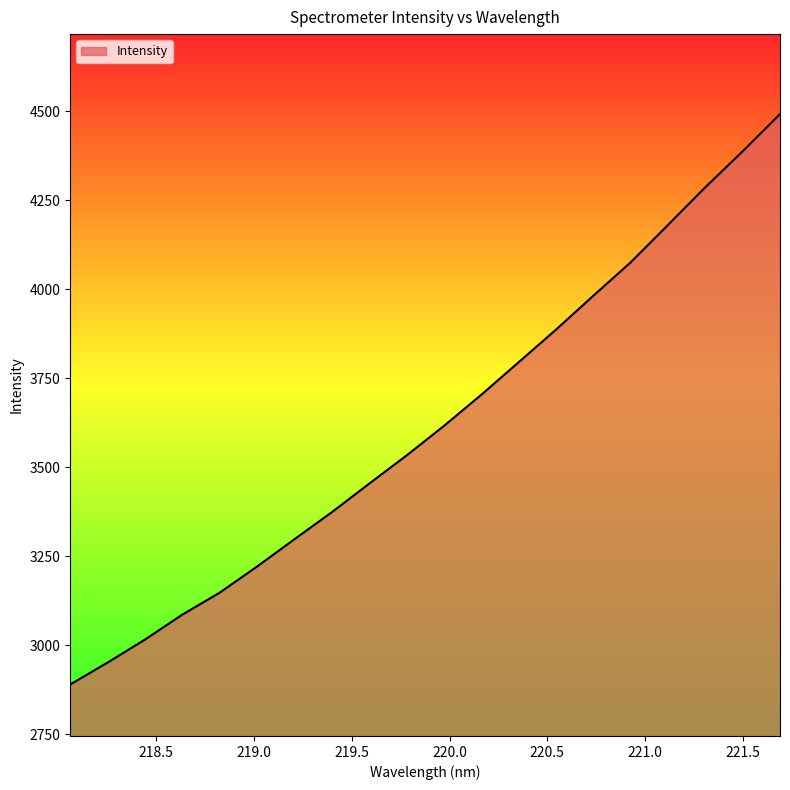

What is the smallest value displayed?

2889.7